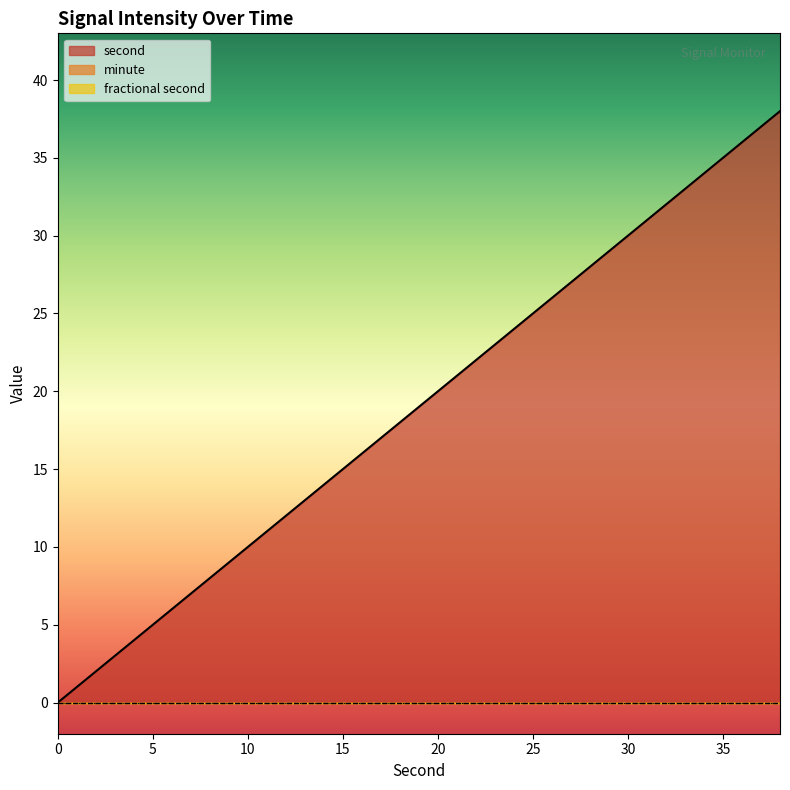

Which series changed the most between 24 and 36?

second